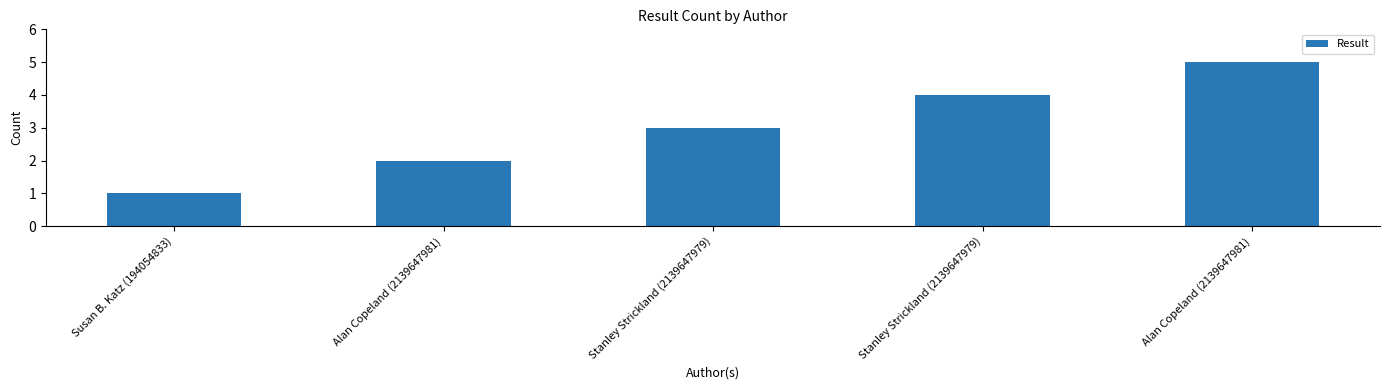

What is the value of the 1st bar from the left?

1